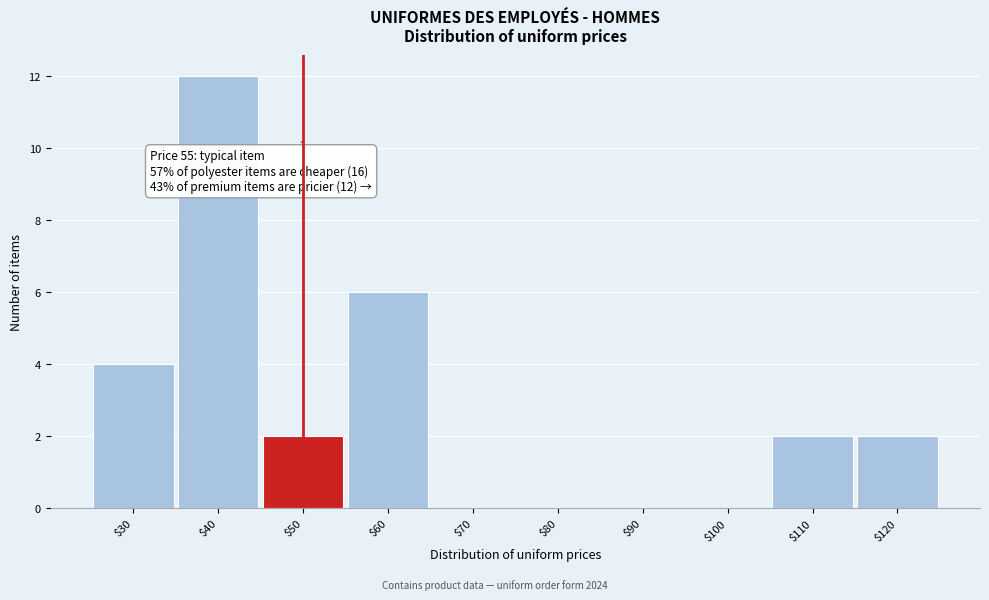

True or false: the data shows 3 at $110.

False